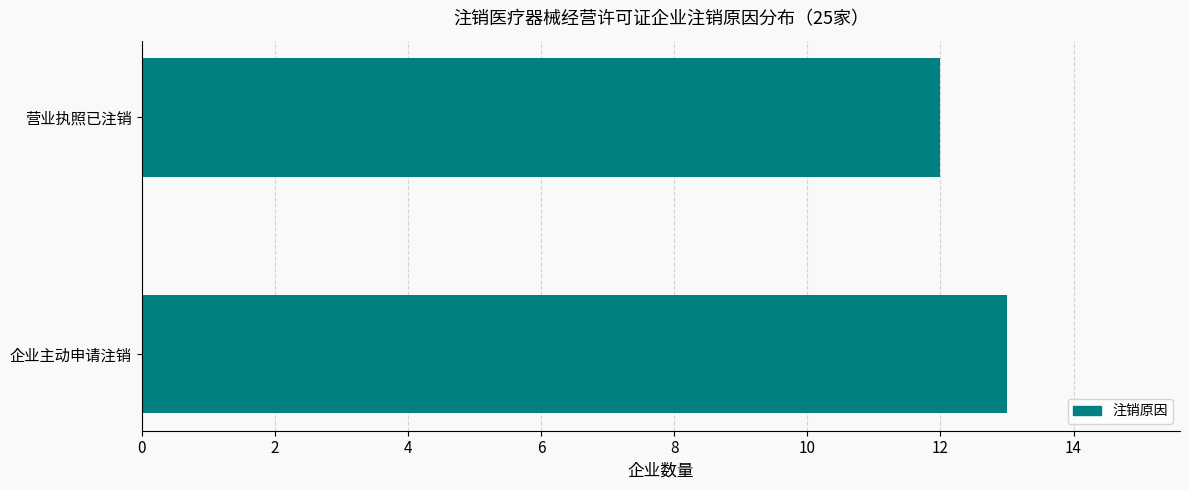

Reading bottom to top, what are all the values shown in this chart?

企业主动申请注销=13	营业执照已注销=12